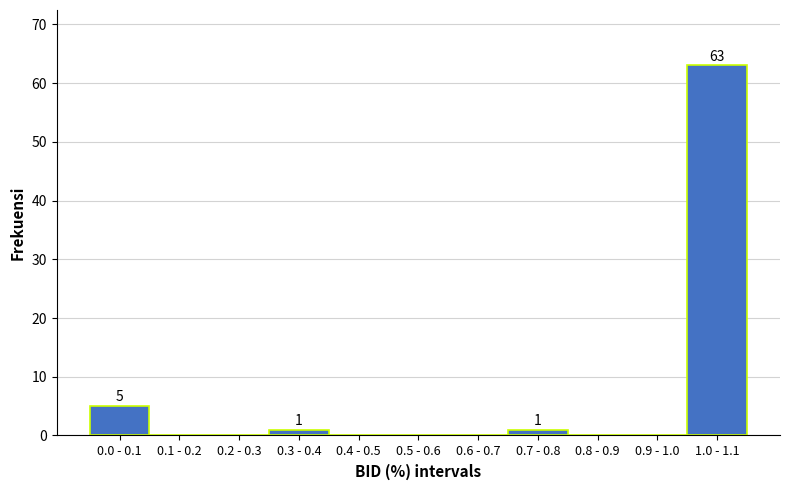

Reading right to left, what are all the values shown in this chart?

1.0 - 1.1=63	0.9 - 1.0=0	0.8 - 0.9=0	0.7 - 0.8=1	0.6 - 0.7=0	0.5 - 0.6=0	0.4 - 0.5=0	0.3 - 0.4=1	0.2 - 0.3=0	0.1 - 0.2=0	0.0 - 0.1=5